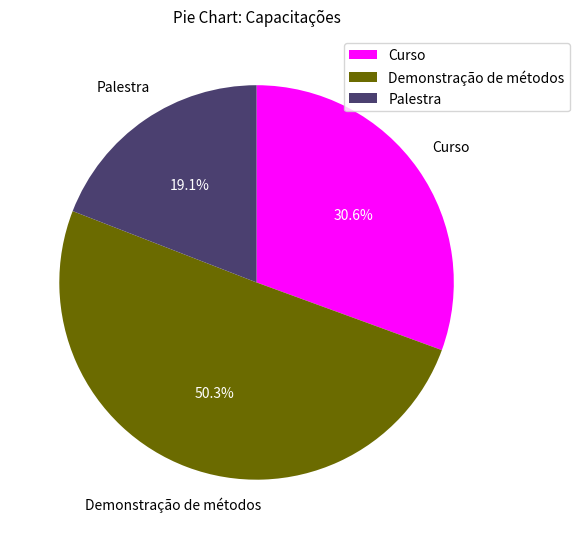

How many segments does this pie chart have?

3